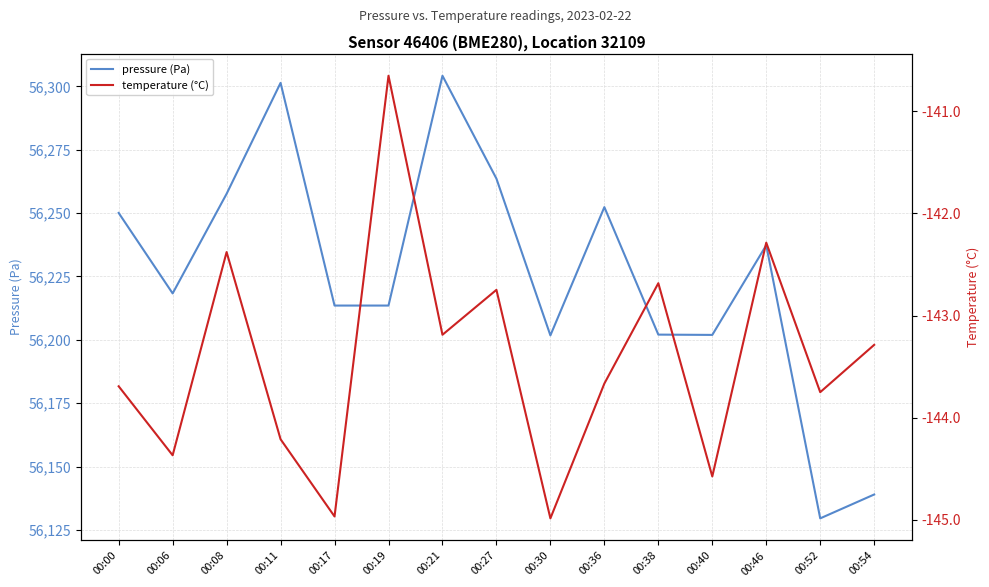

What is the value of the pressure (Pa) point at the 11th from the left?

56202.0